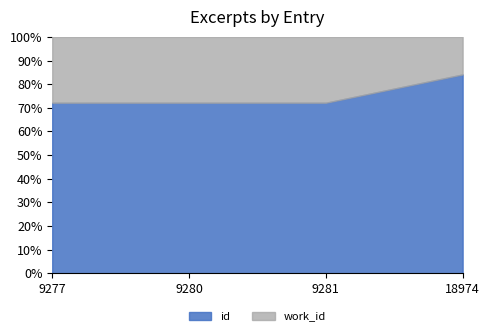

Is the value of id at 18974 greater than the value of work_id at 9280?

Yes